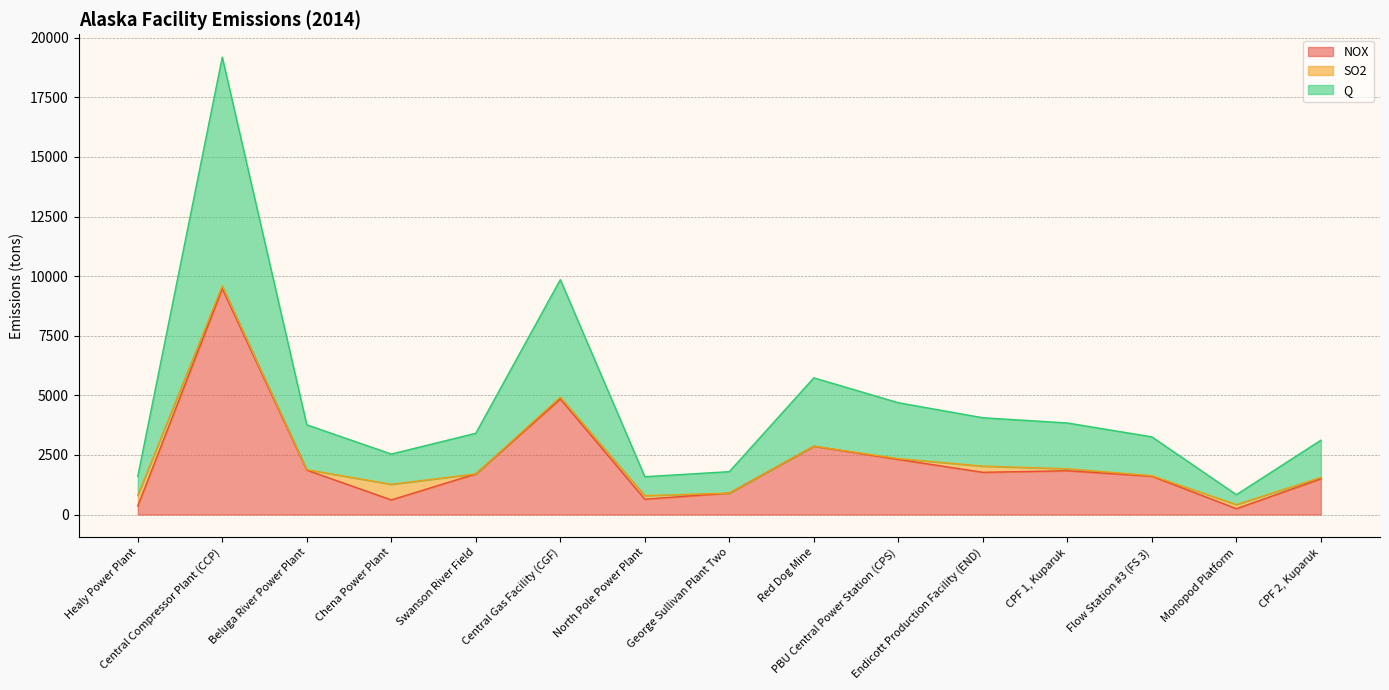

Which series has the largest total across all categories?

Q